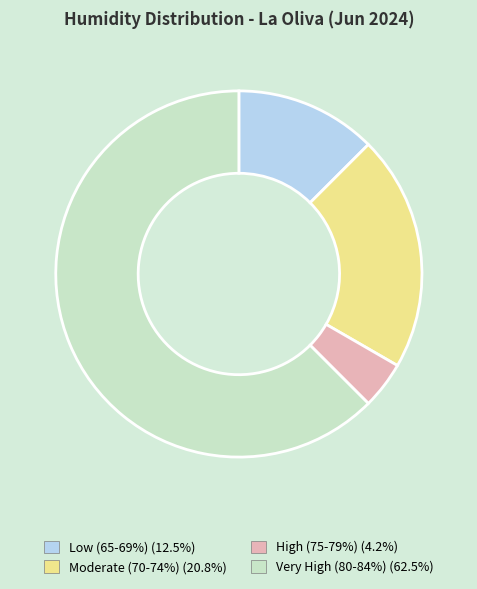

Does any single category account for the majority?

Yes